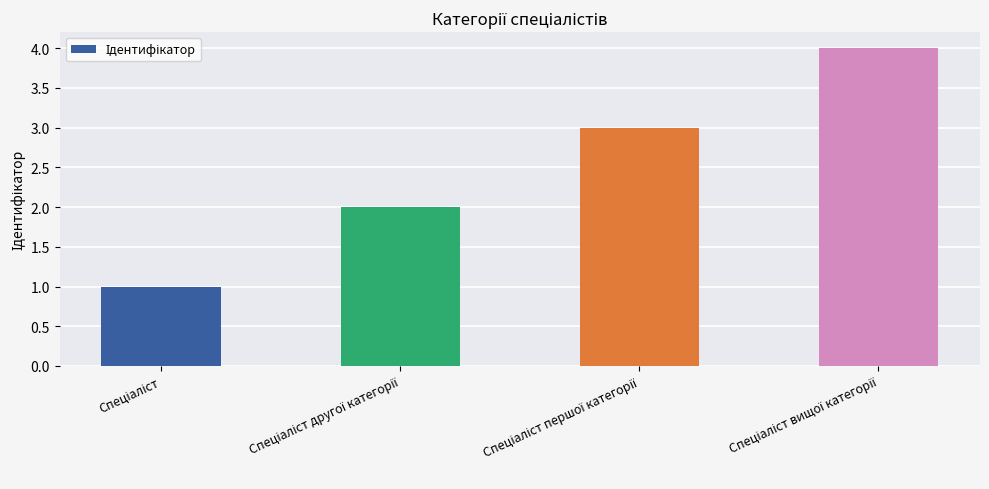

What is the sum of all values?

10